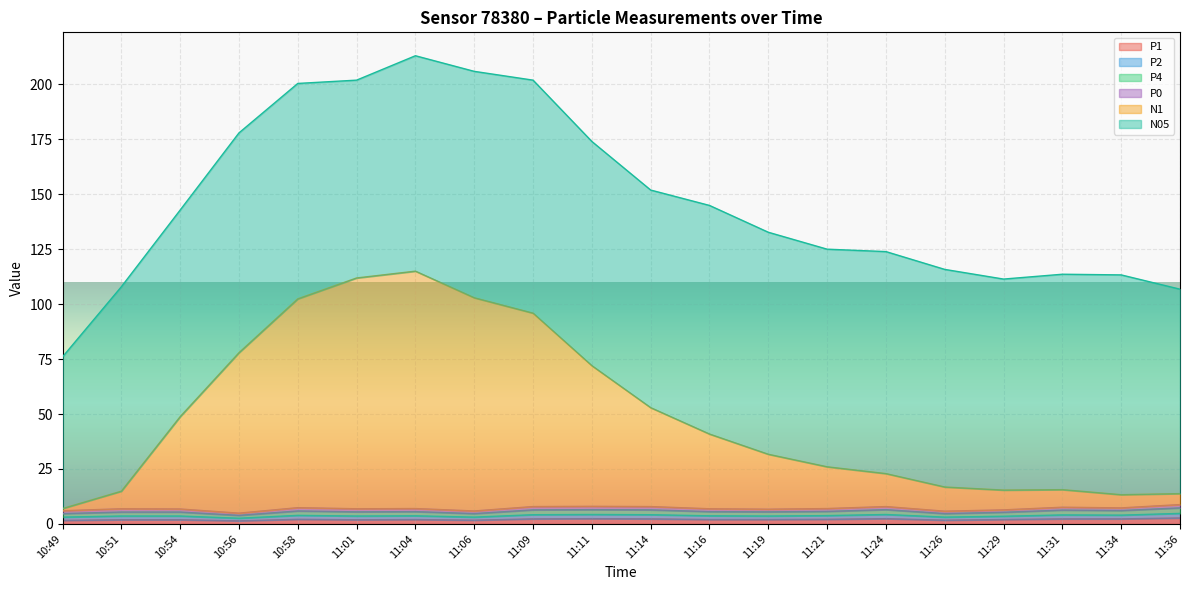

Which has a higher value, 10:56 or 11:19?

11:19